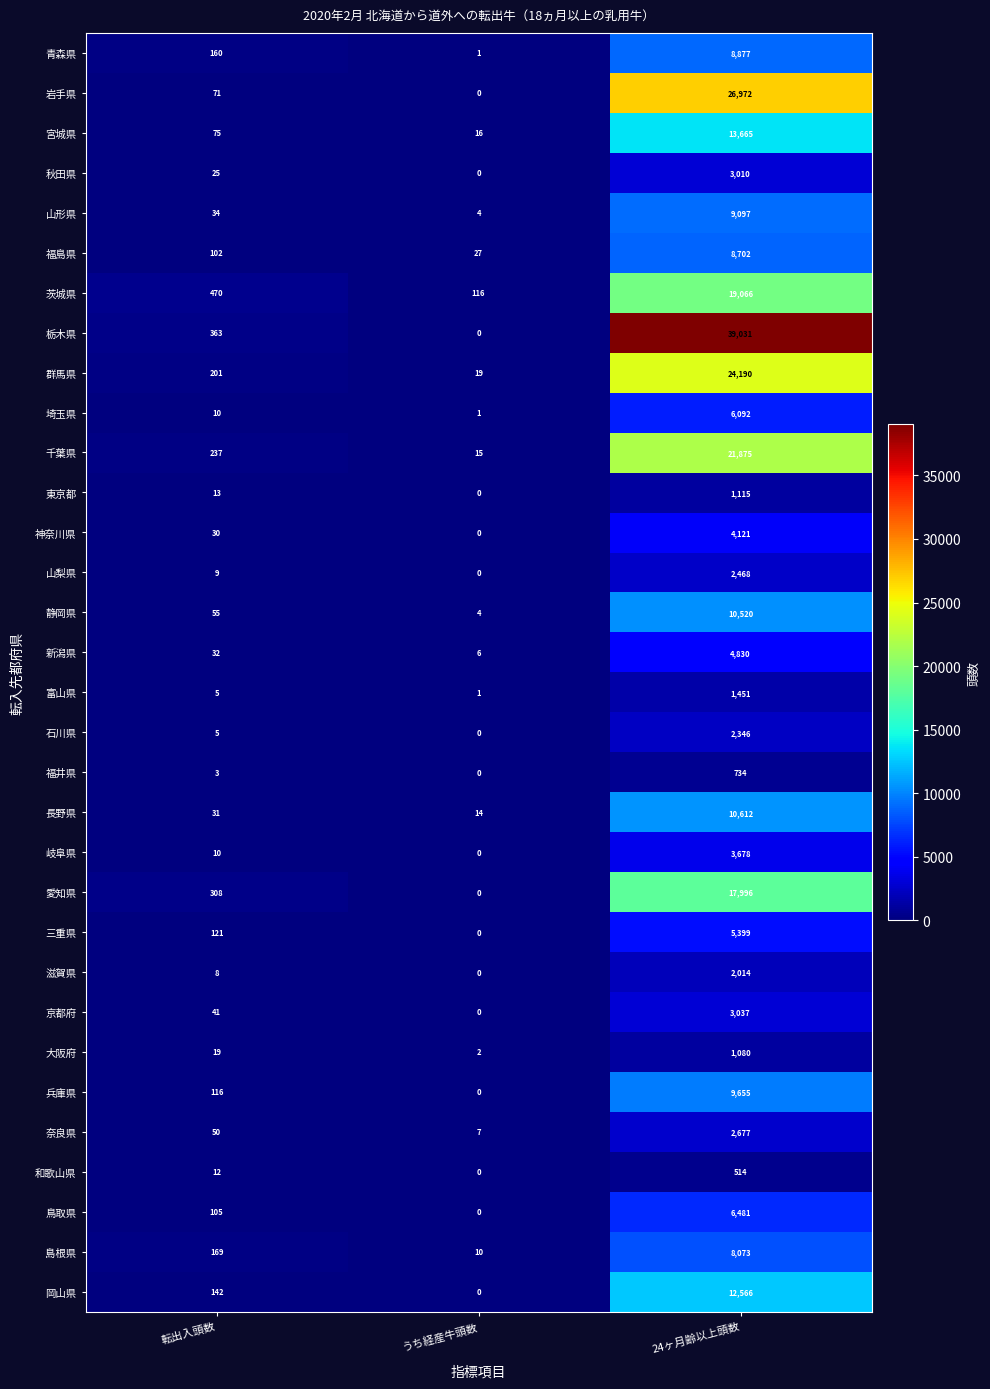

Rank the series by their maximum value, from lowest to highest.

和歌山県, 福井県, 大阪府, 東京都, 富山県, 滋賀県, 石川県, 山梨県, 奈良県, 秋田県, 京都府, 岐阜県, 神奈川県, 新潟県, 三重県, 埼玉県, 鳥取県, 島根県, 福島県, 青森県, 山形県, 兵庫県, 静岡県, 長野県, 岡山県, 宮城県, 愛知県, 茨城県, 千葉県, 群馬県, 岩手県, 栃木県